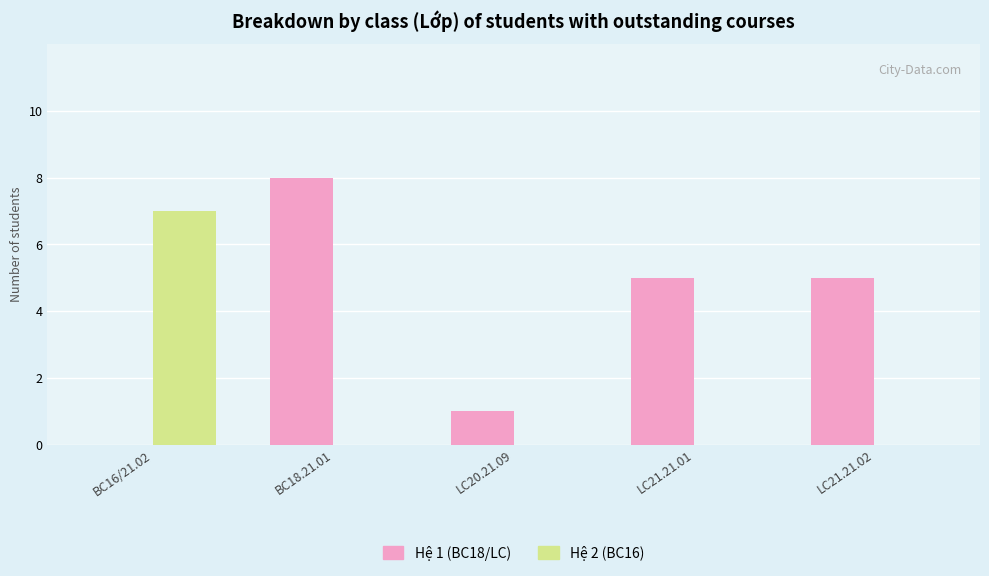

Count the number of data series in this chart.

2